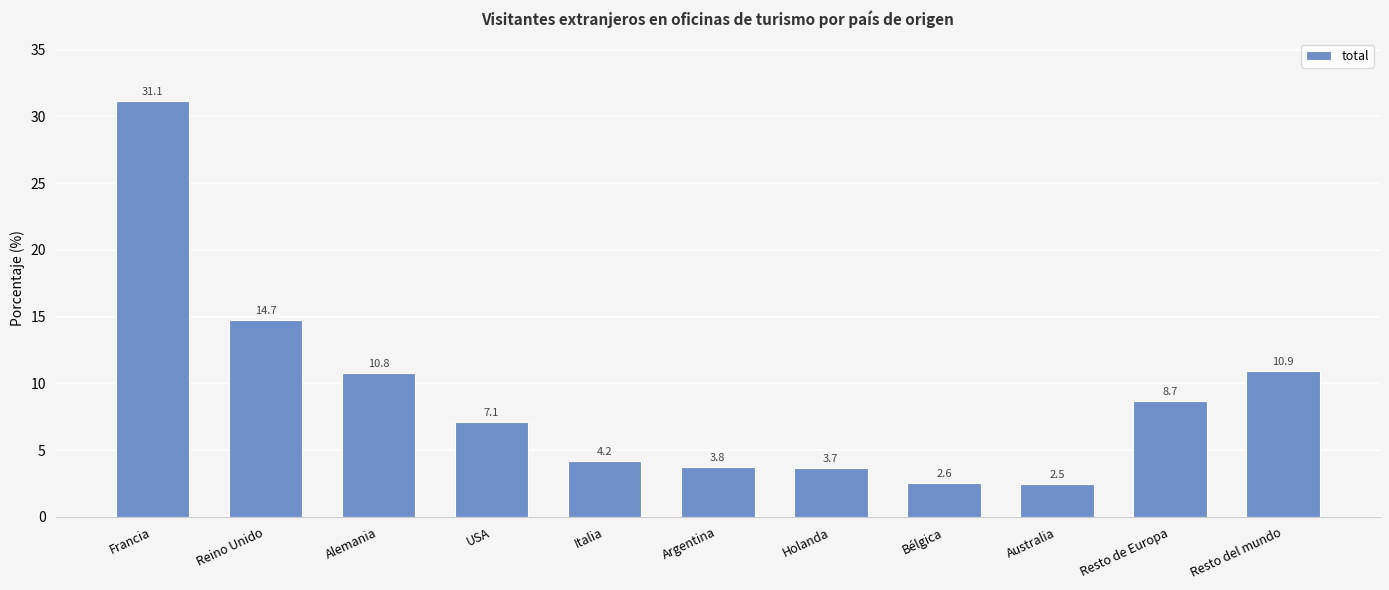

Which category has the lowest value across all series?

Australia